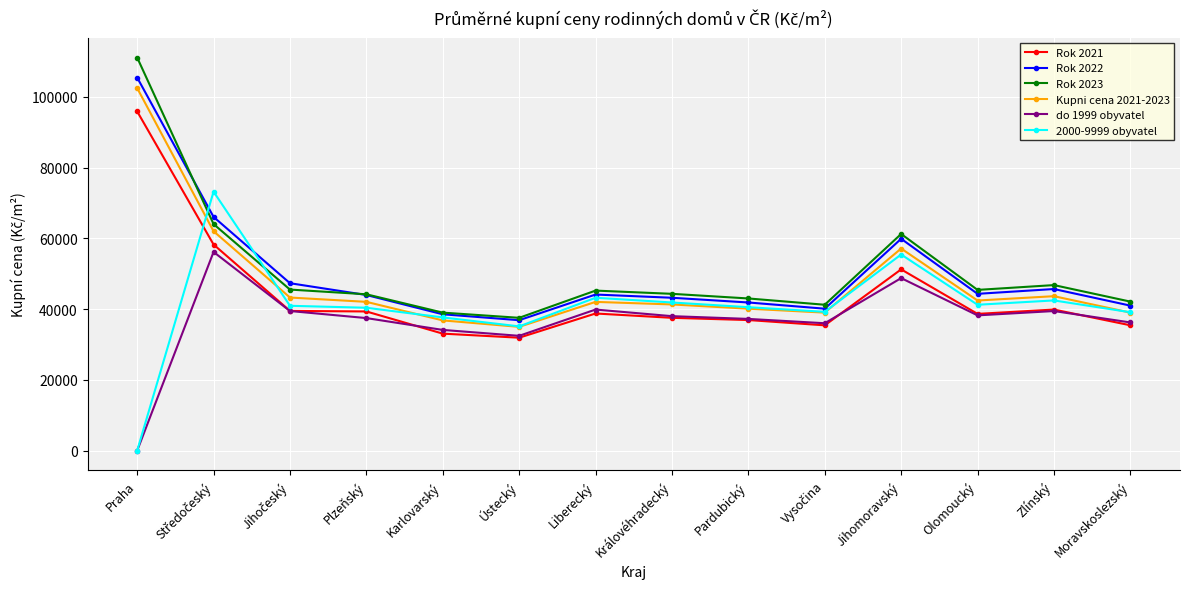

What is the sum of all Kupni cena 2021-2023 values?

666311